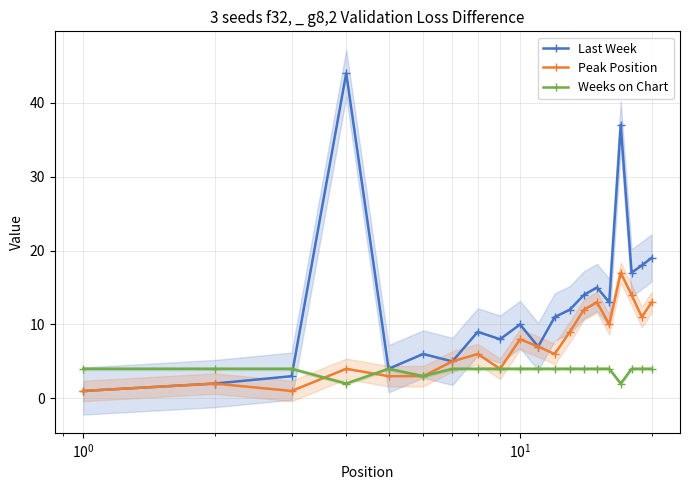

True or false: Last Week has more than 2 interior local peaks.

True